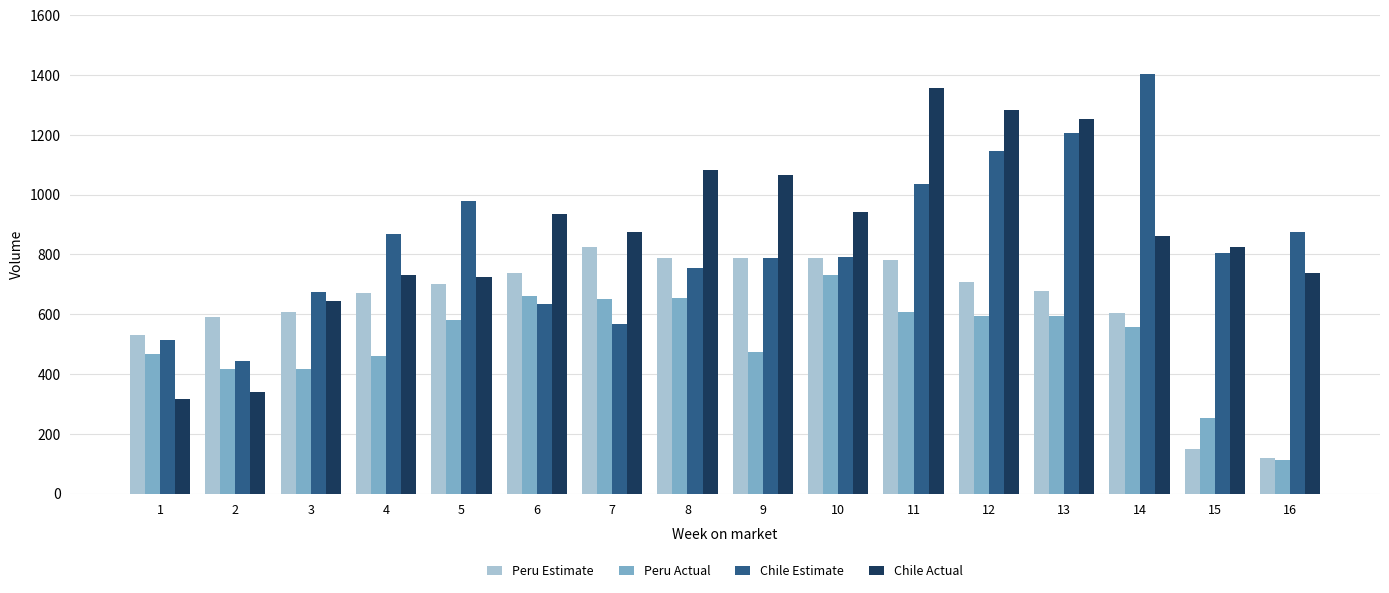

True or false: Chile Estimate has a value of 758.2 at 14.

False